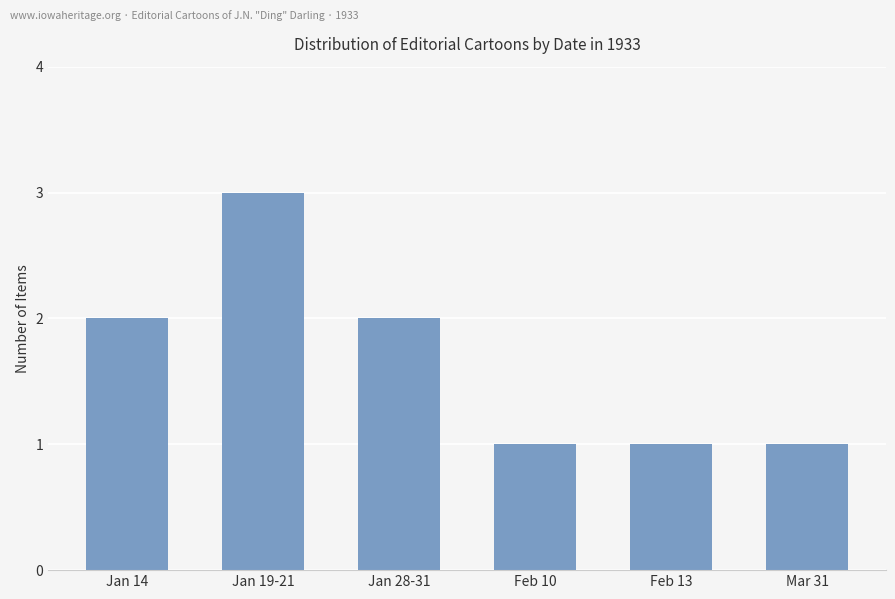

Reading left to right, transcribe all the data shown in this chart.

Jan 14=2	Jan 19-21=3	Jan 28-31=2	Feb 10=1	Feb 13=1	Mar 31=1